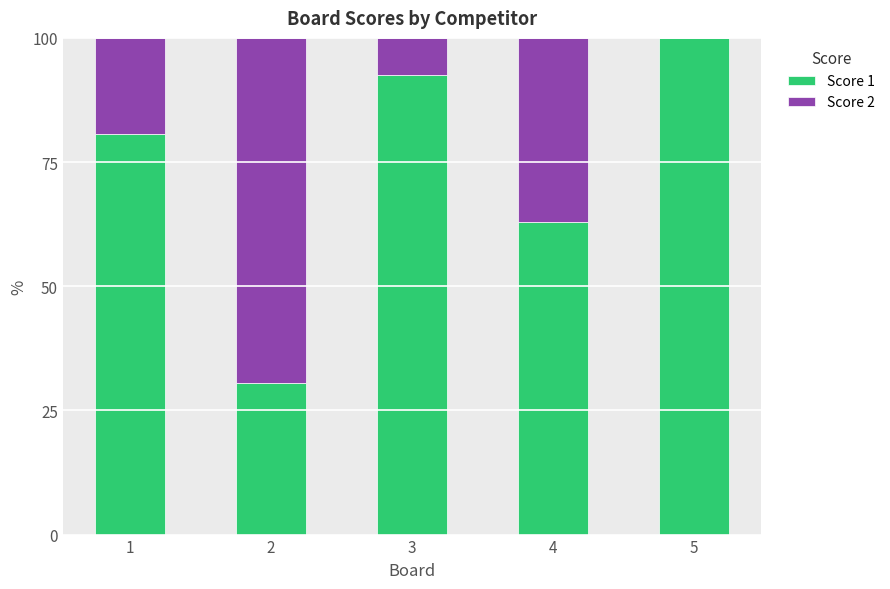

The value of Score 1 at 1 is 108.2. True or false?

False